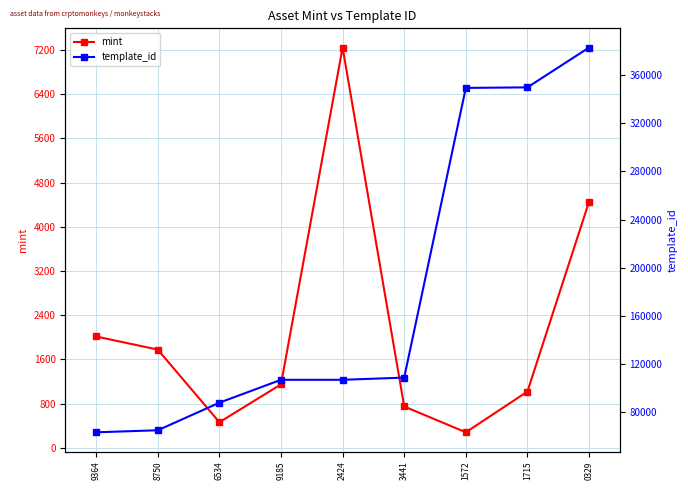

At 1572, list the series in order from largest to smallest.

template_id, mint